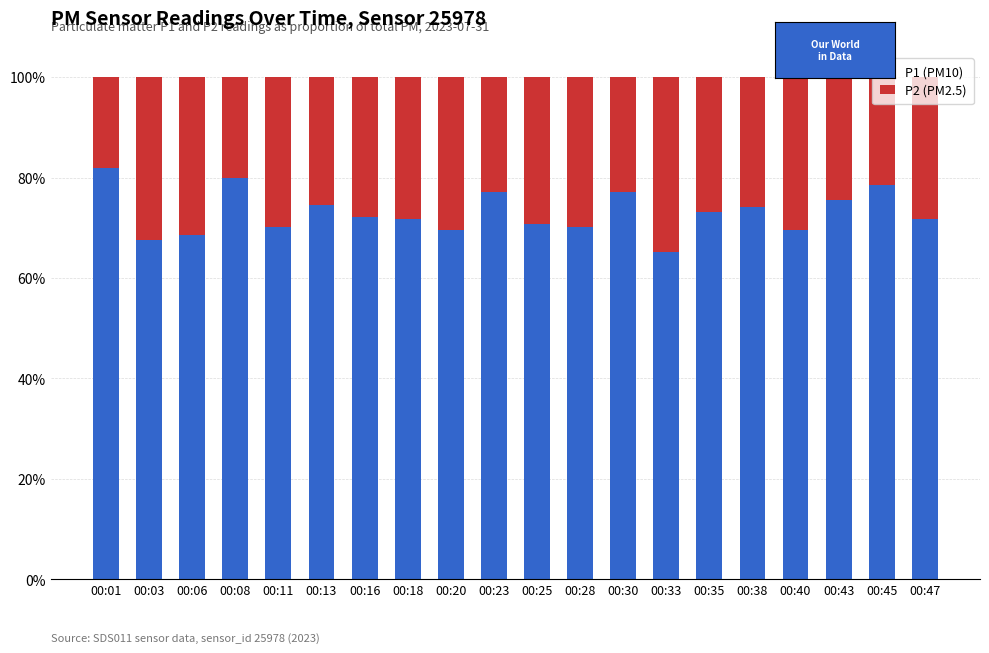

Is it true that P1 (PM10) equals 98.9 at 00:03?

False